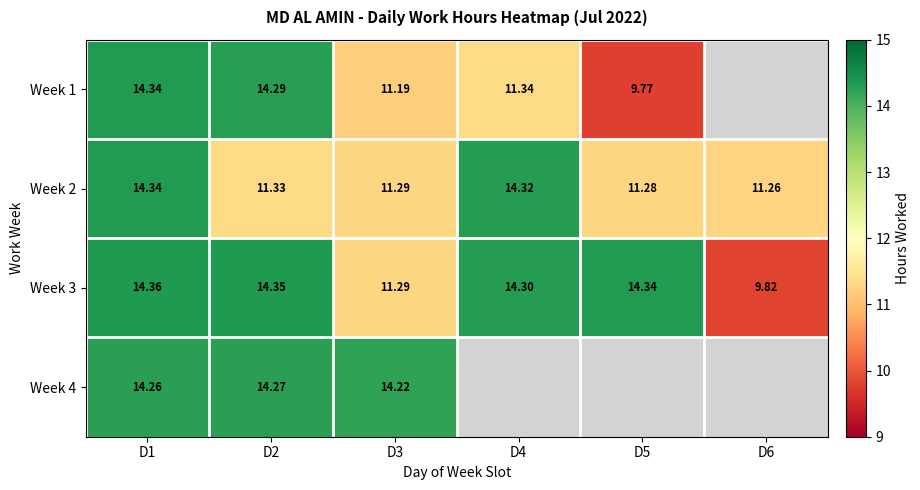

Is it true that Week 1 equals 3.2 at D2?

False